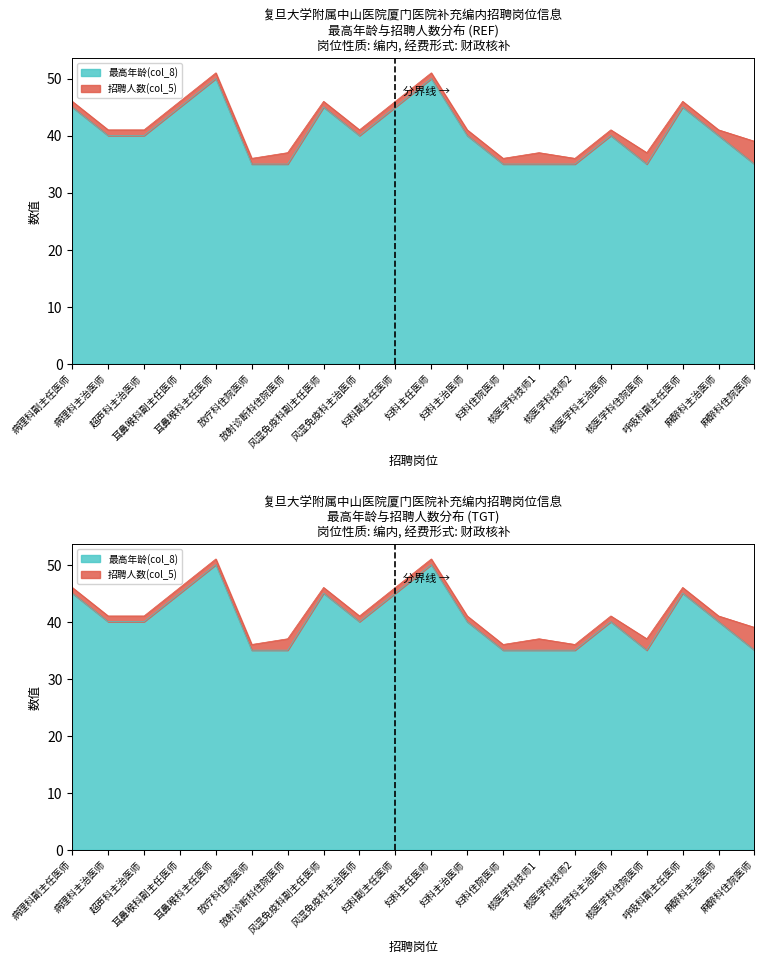

Is it true that the value at 麻醉科主治医师 is 40?

True